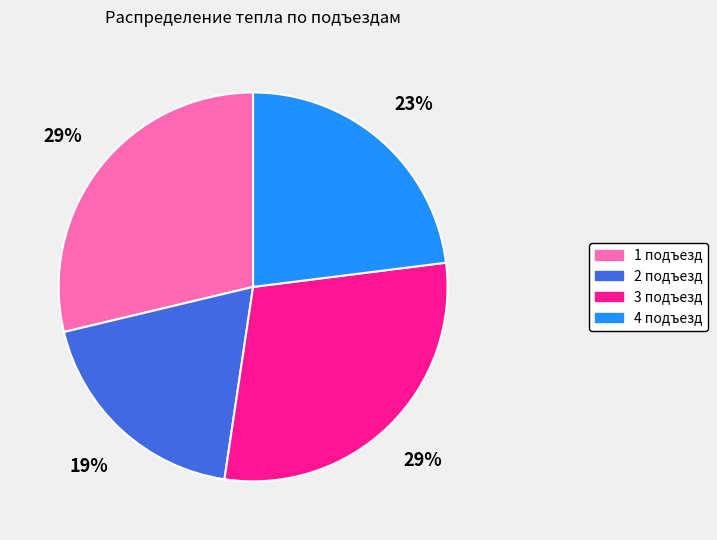

To the nearest percent, what is the difference between the 1 подъезд and 2 подъезд slice percentages?

10%